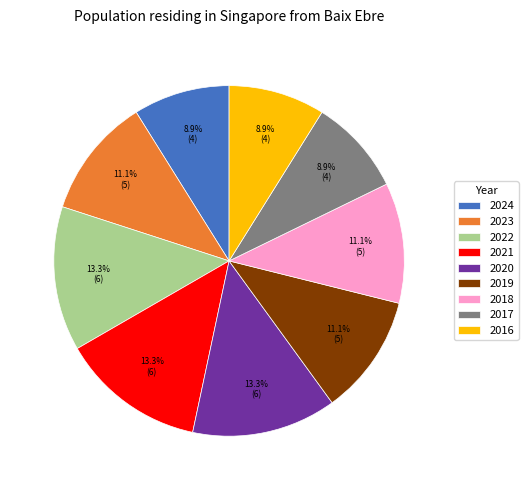

Which has a higher value, 2018 or 2024?

2018